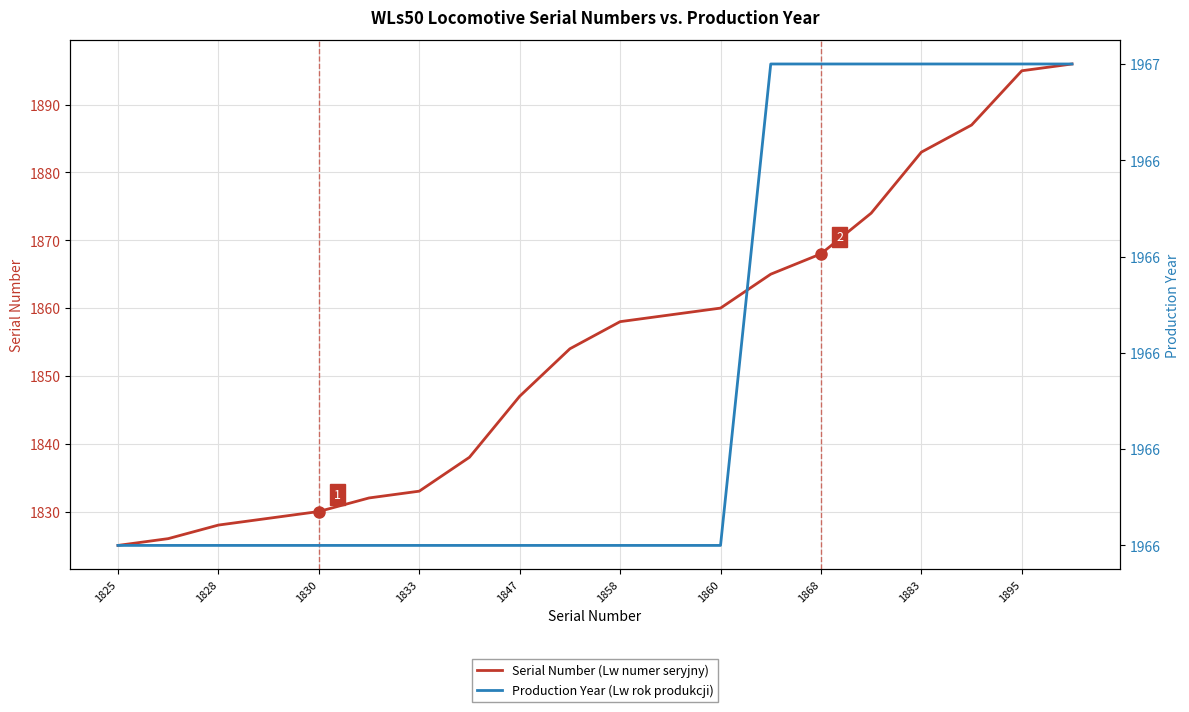

What are all the series names shown in the legend?

Serial Number (Lw numer seryjny), Production Year (Lw rok produkcji)